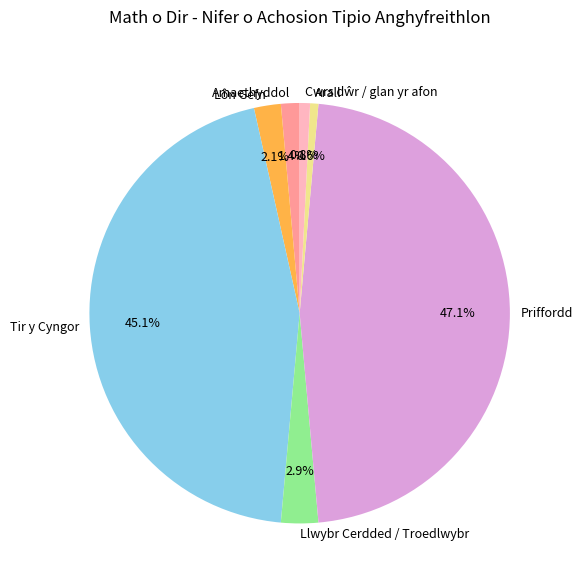

Is there a majority slice in this chart?

No